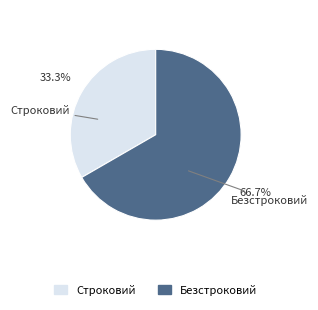

How much of the chart is everything except Строковий?

66.7%